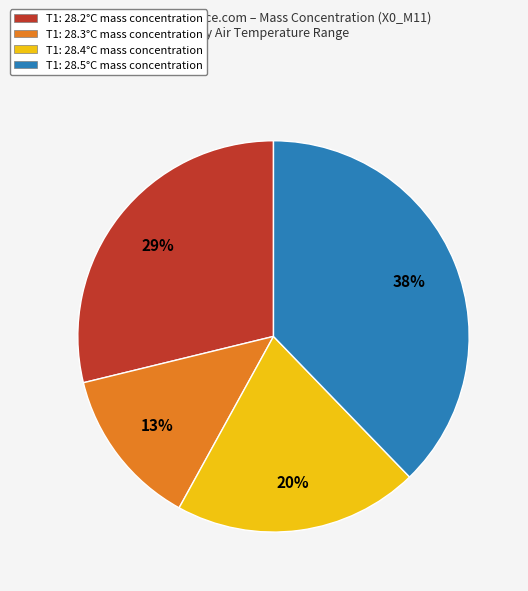

Which slice is the largest?

T1: 28.5°C mass concentration